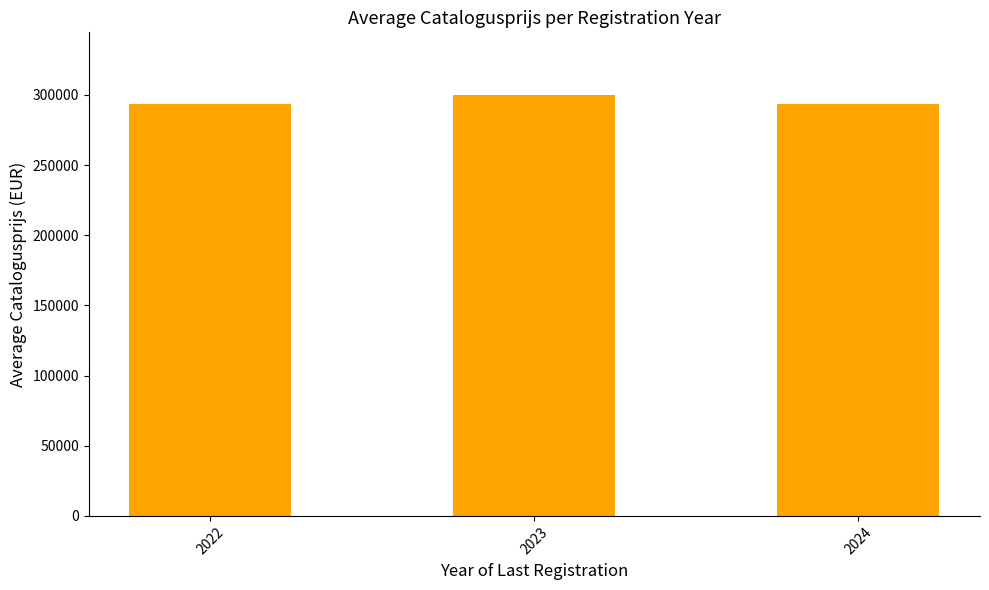

Approximately how many times larger is the value at 2023 compared to 2024?

1.0